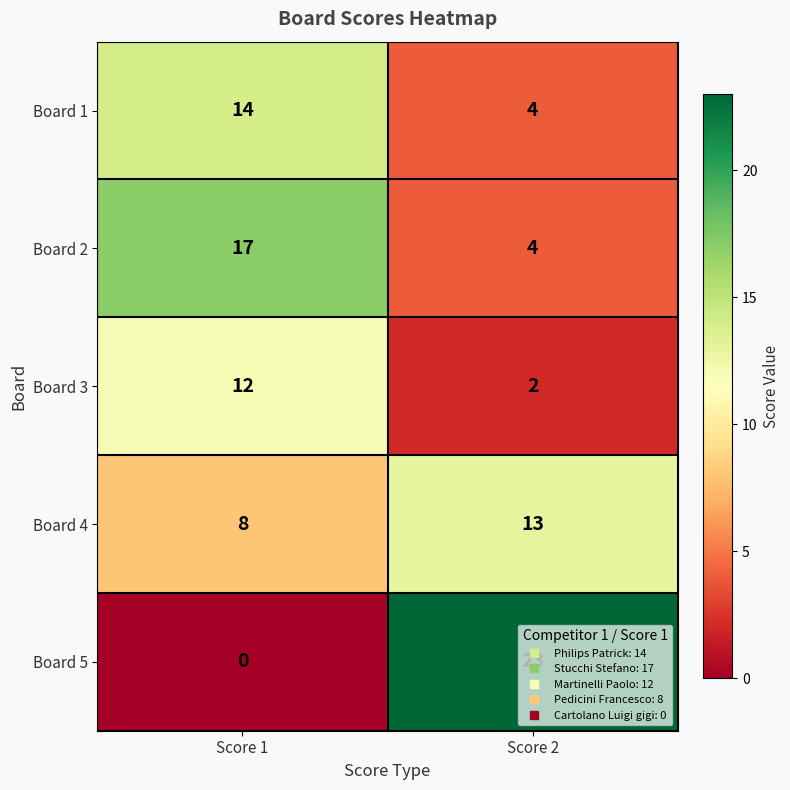

What is the approximate value of Board 2 at Score 2, to the nearest 5?

5